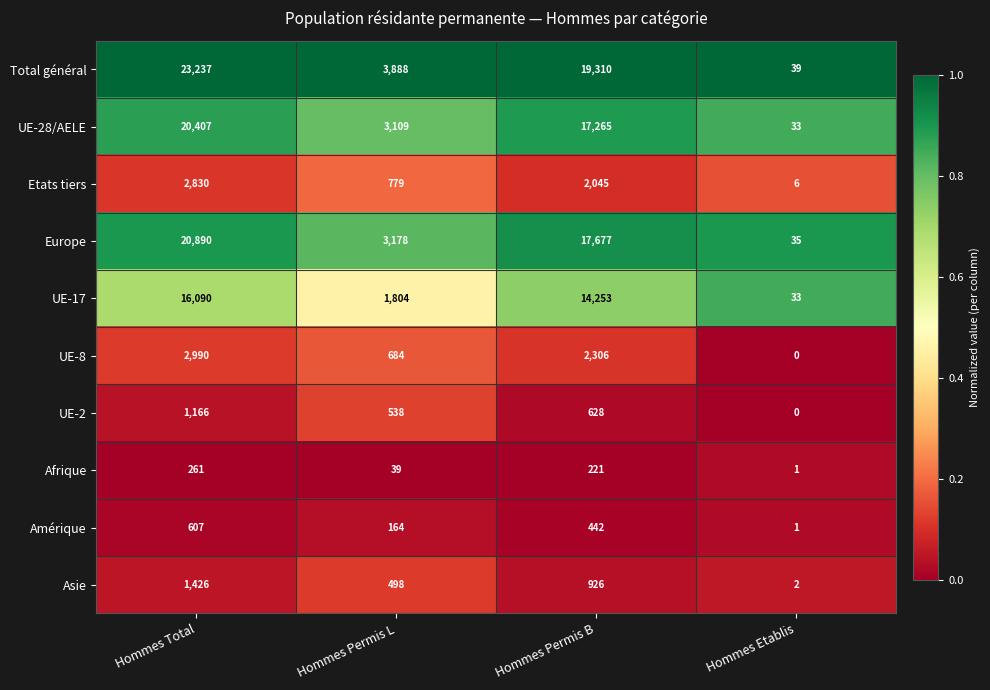

Which series has the largest range (max minus min)?

Total général